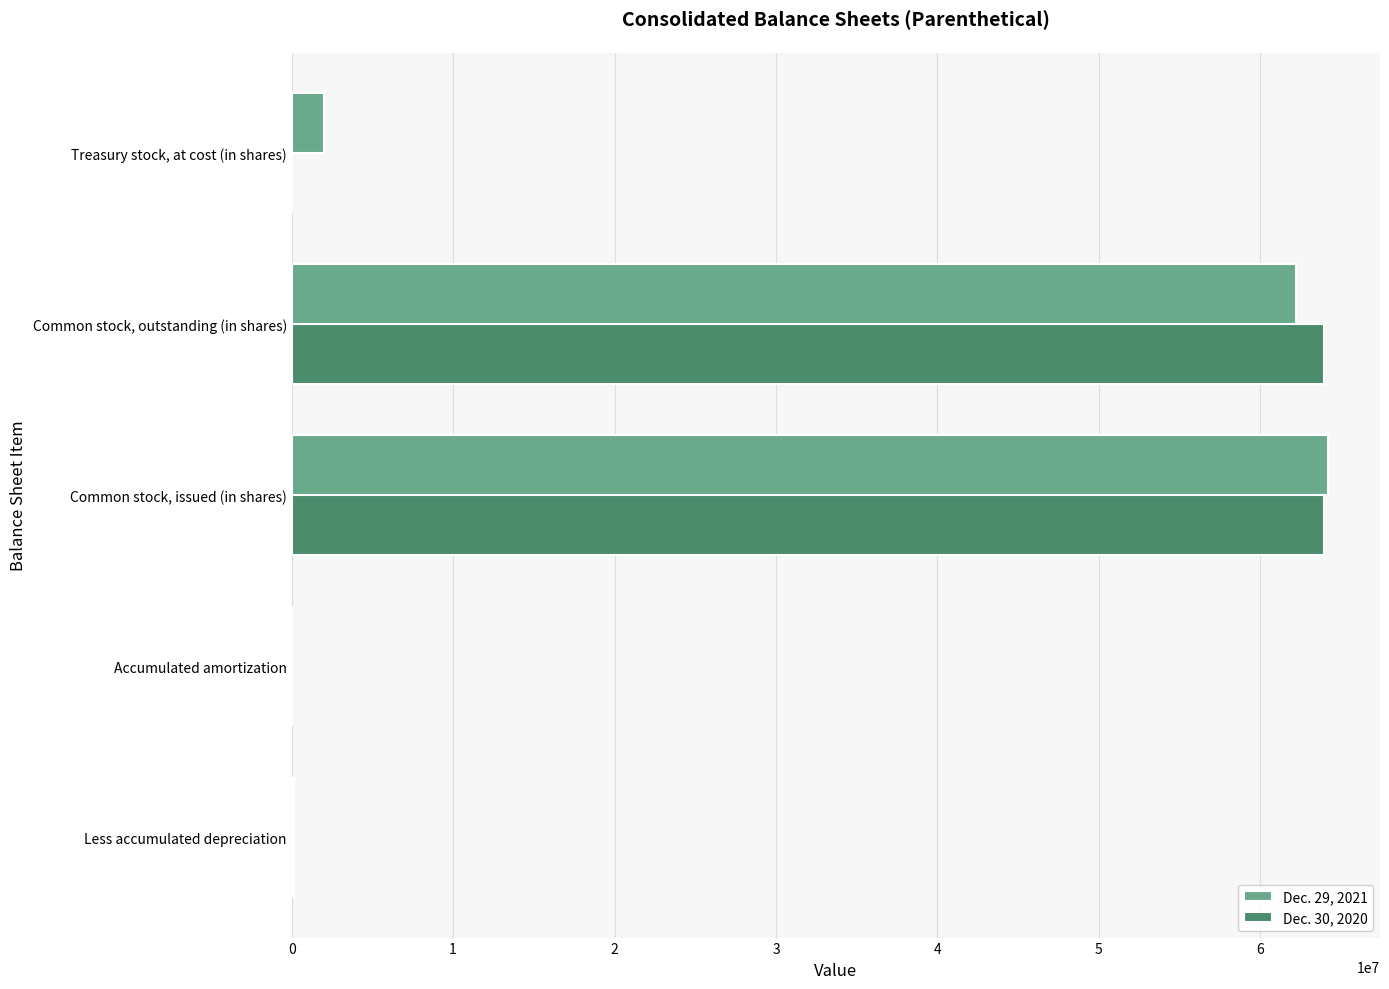

The value of Dec. 29, 2021 at Common stock, outstanding (in shares) is 95493673. True or false?

False